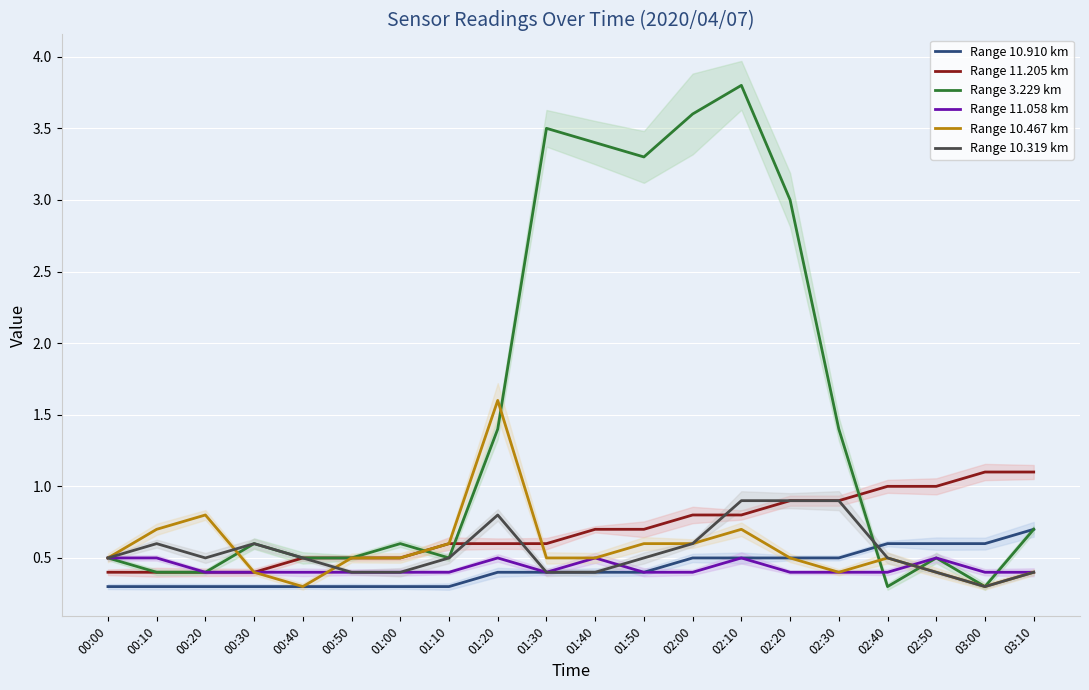

True or false: Range 10.910 km and Range 10.467 km intersect in this chart.

False